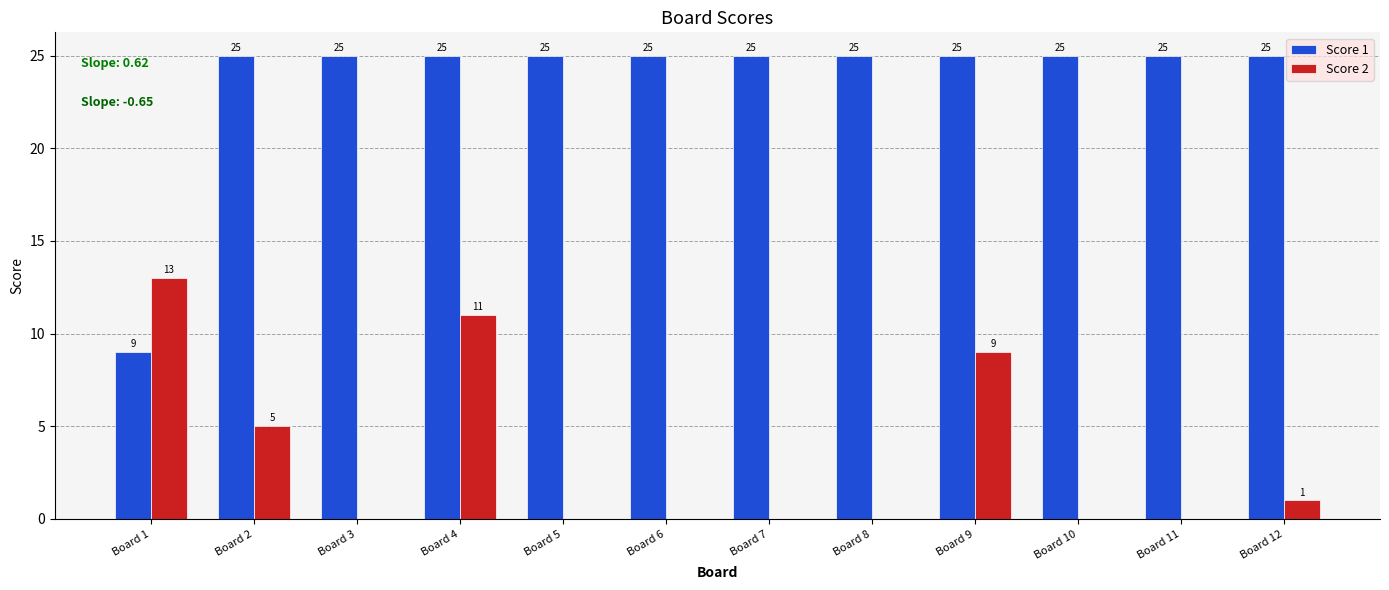

Reading left to right, transcribe all the data shown in this chart.

Score 1: 9	25	25	25	25	25	25	25	25	25	25	25
Score 2: 13	5	0	11	0	0	0	0	9	0	0	1